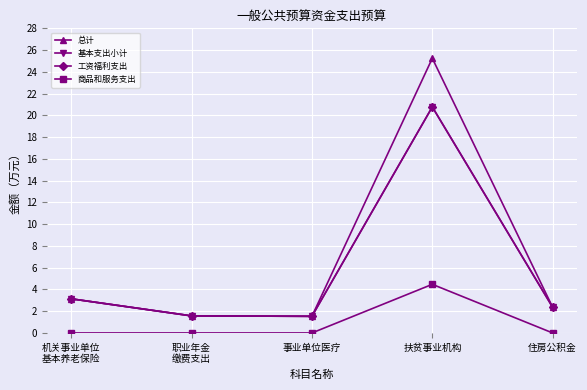

How many lines are shown in the chart?

4